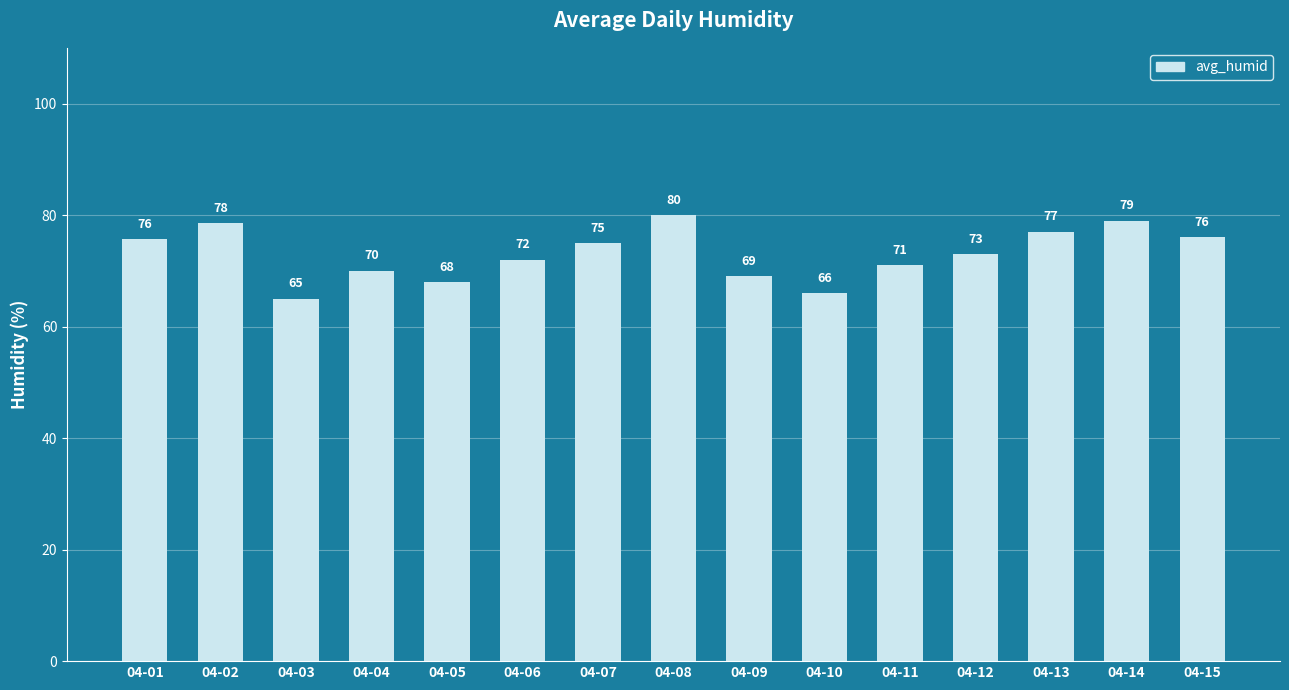

What is the ratio of the value at 04-02 to the value at 04-12?

1.1